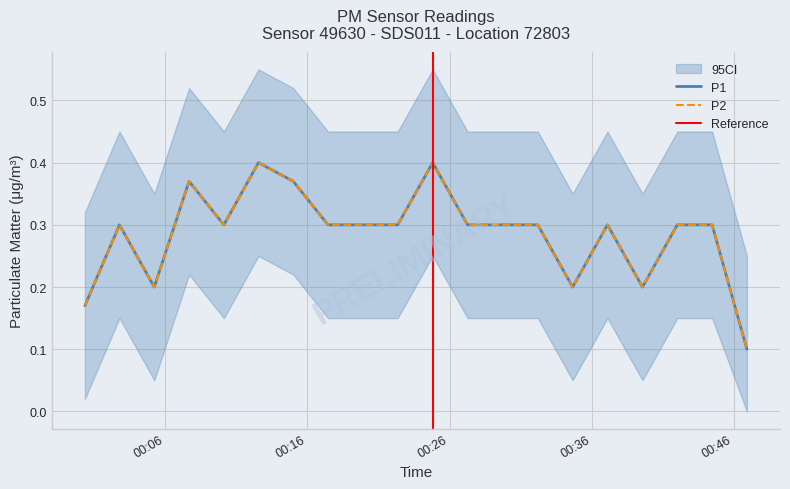

What is the label of the 9th point from the left?

2024-01-15T00:19:54